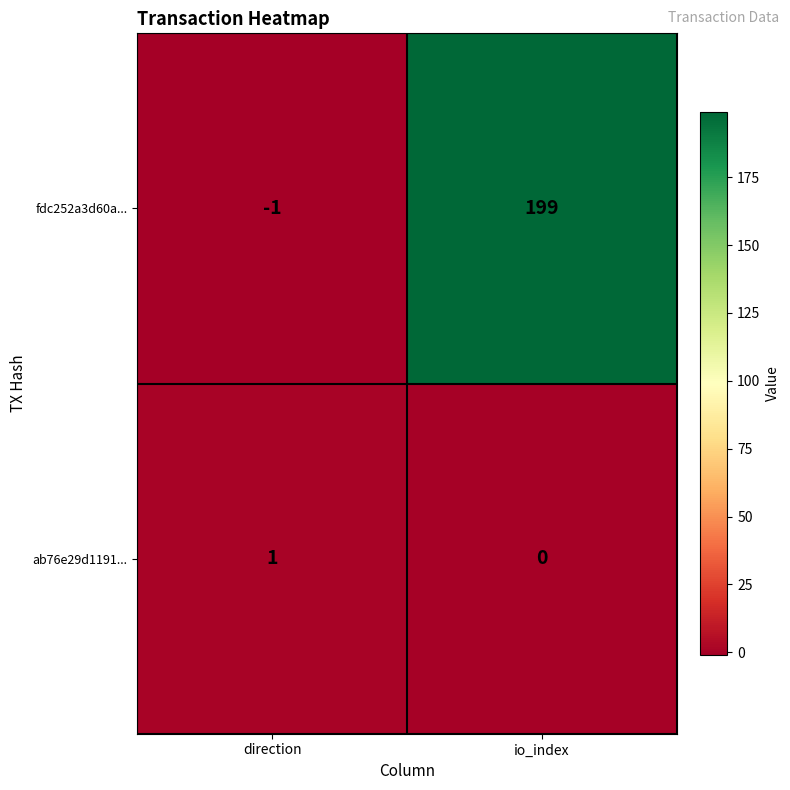

The fdc252a3d60a... series shows -2 at direction. True or false?

False